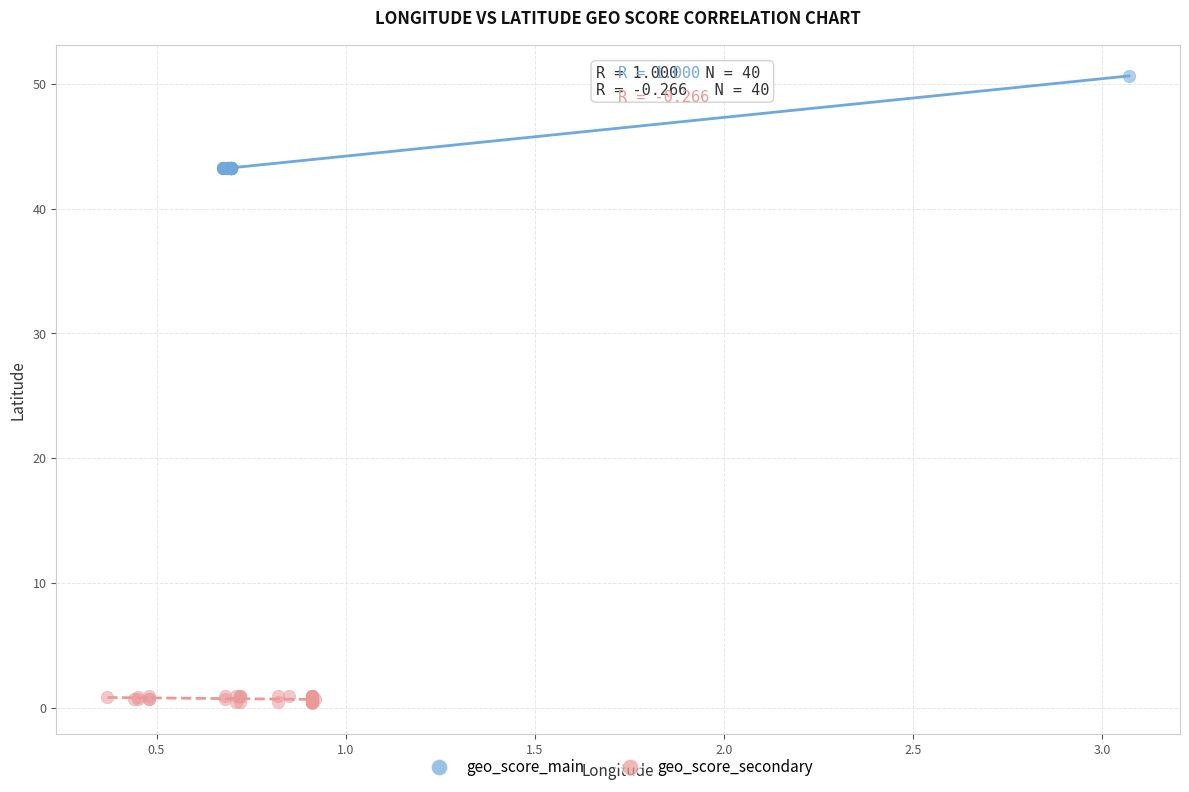

What are all the series names shown in the legend?

geo_score_main, geo_score_secondary